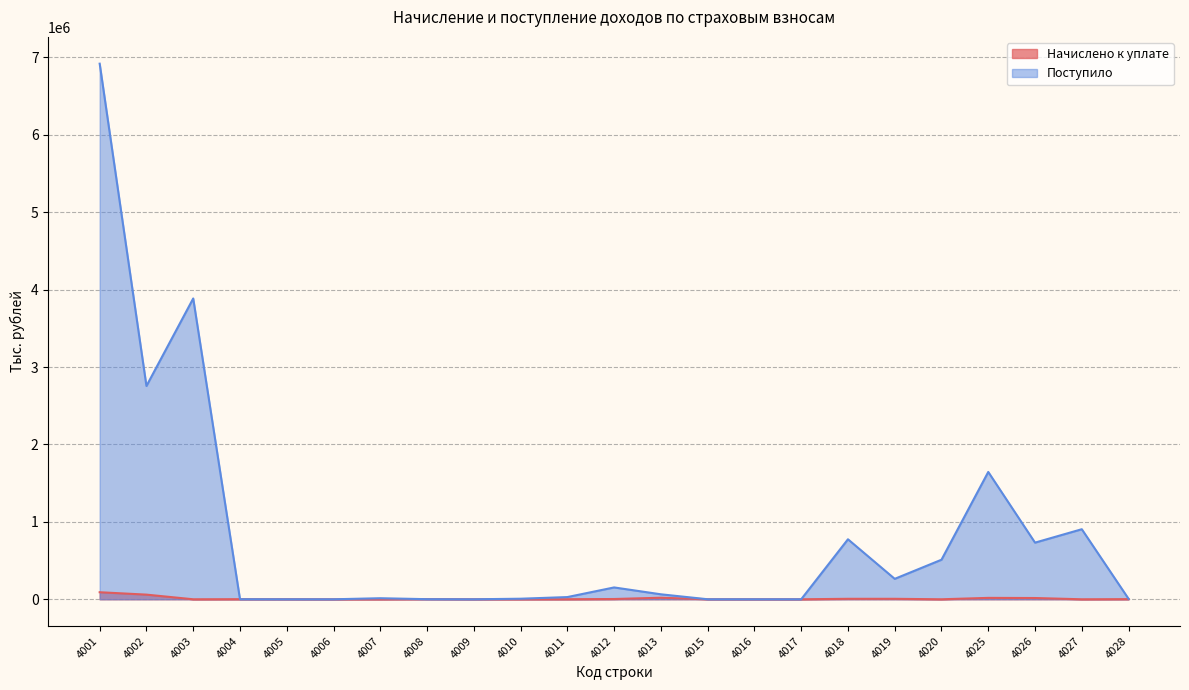

After their last crossing, which series has the higher values: Начислено к уплате or Поступило?

Поступило